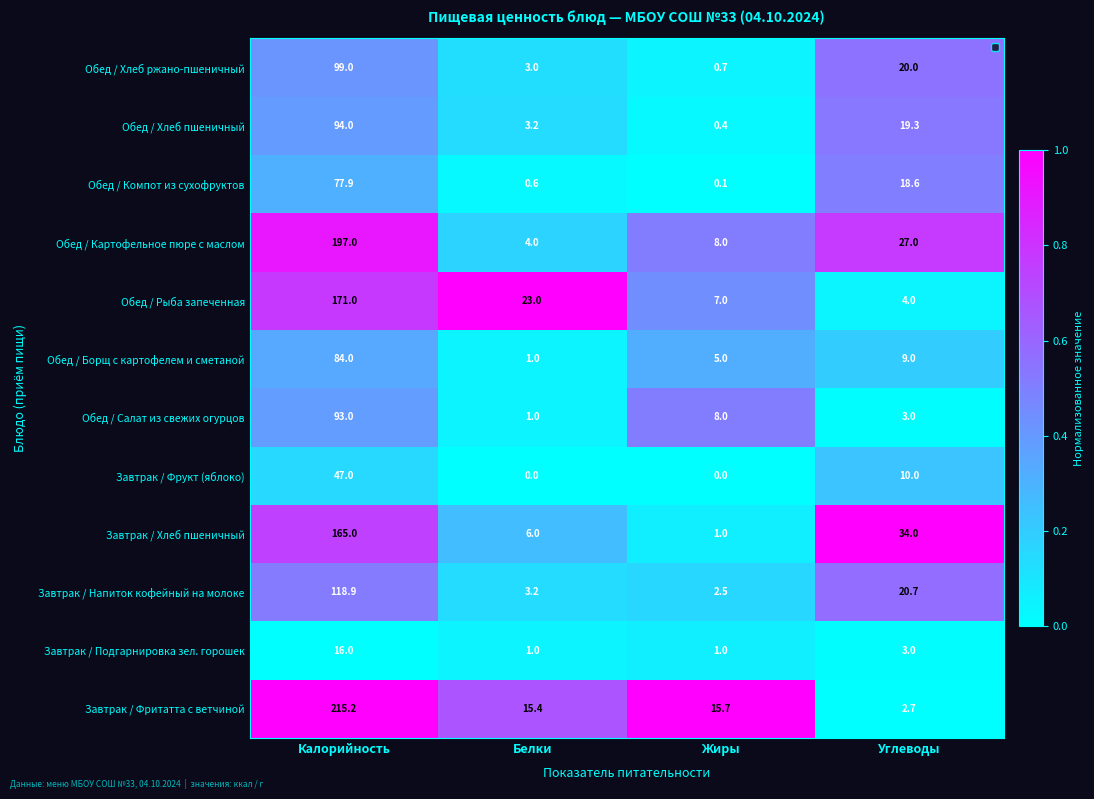

Which series has the largest range (max minus min)?

Завтрак / Фритатта с ветчиной